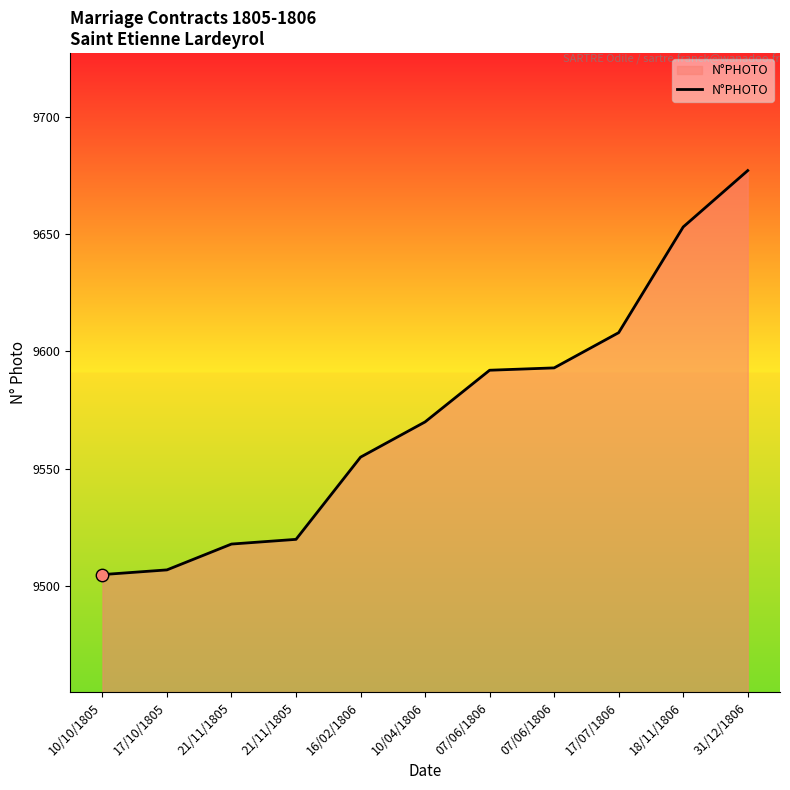

Does the chart have visible grid lines?

No